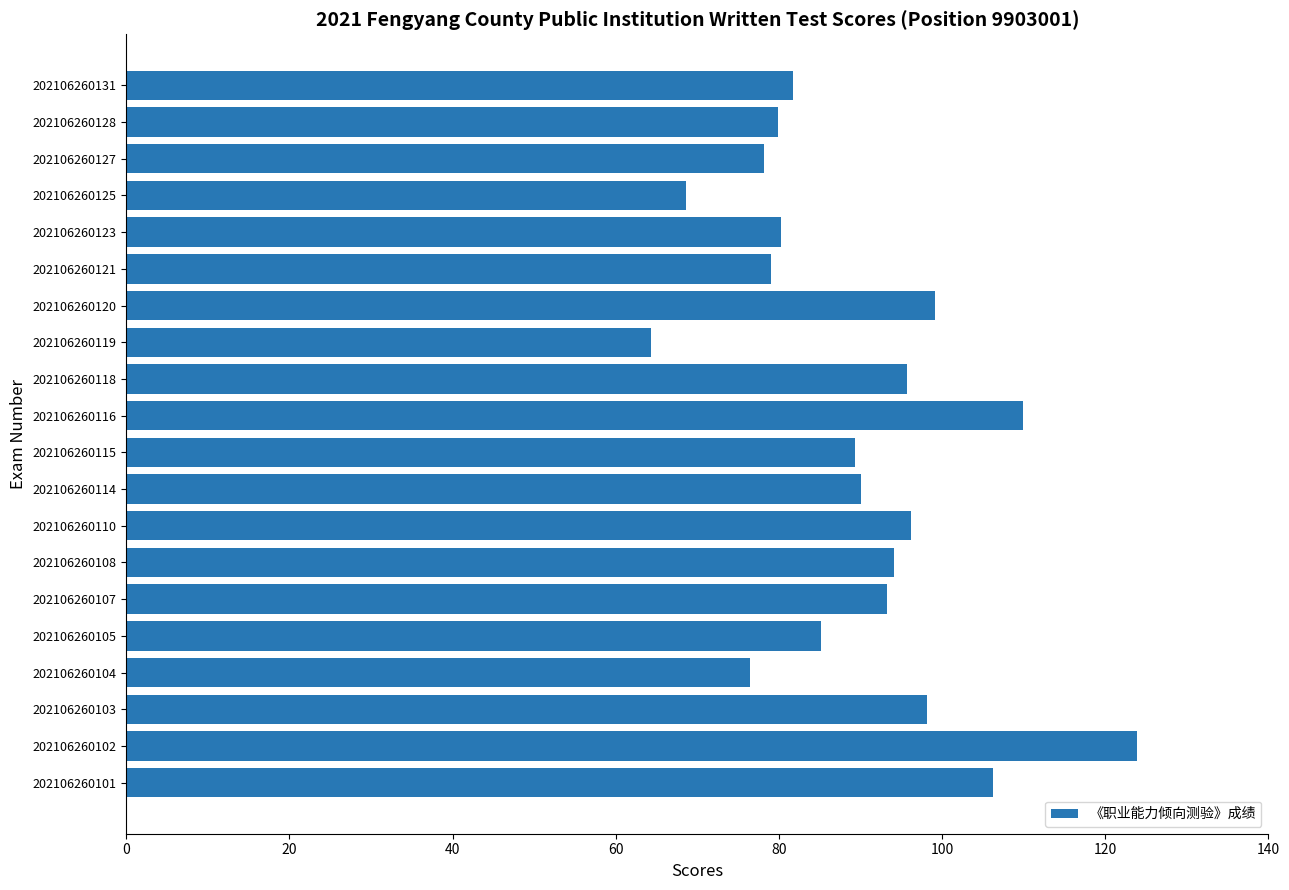

What value does the data have at 202106260108?

94.1